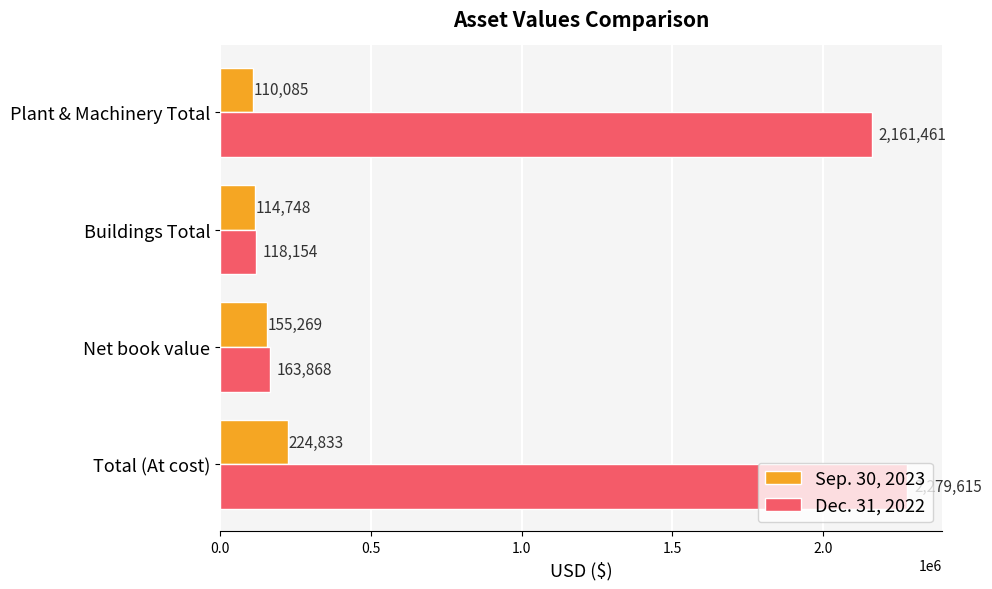

What is the maximum value for Dec. 31, 2022?

2279615